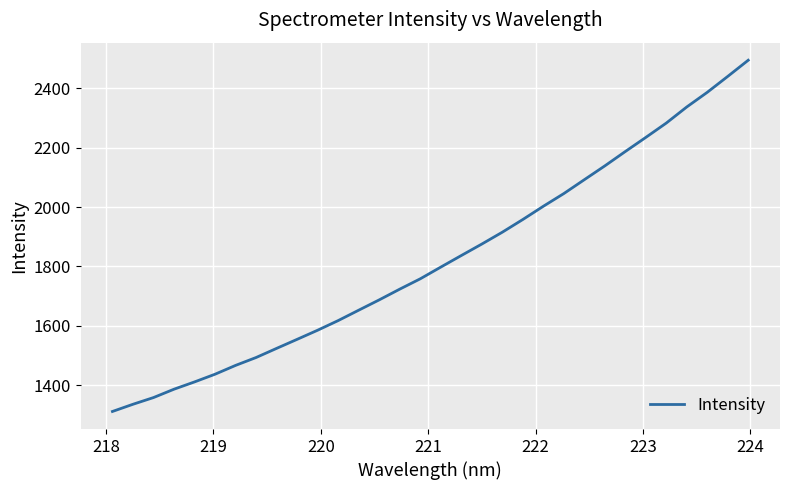

What is the maximum value shown in the chart?

2494.3